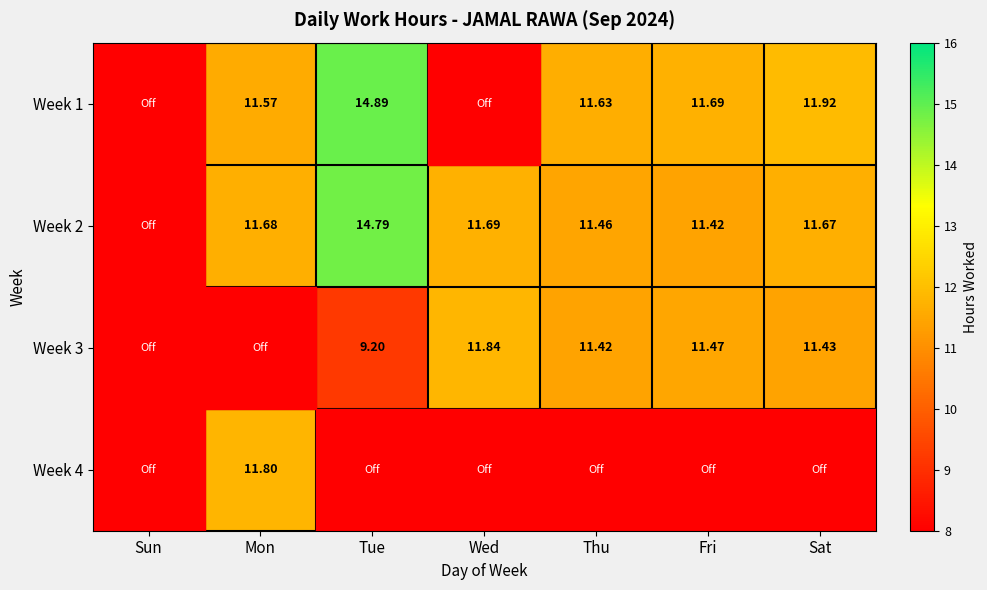

What is the greatest value displayed?

14.9